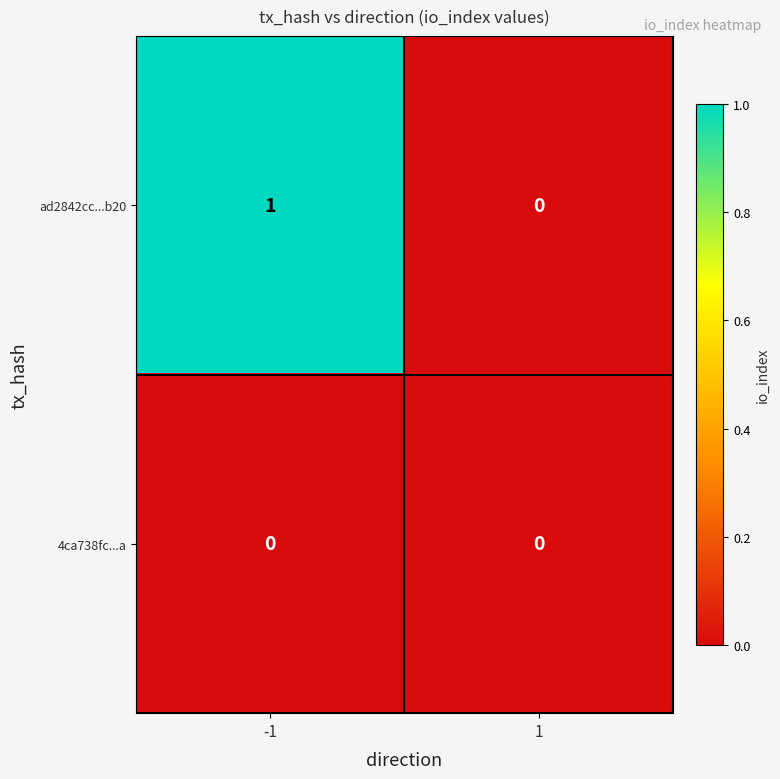

Reading left to right, what are all the values shown in this chart?

ad2842cc...b20: 1	0
4ca738fc...a: 0	0